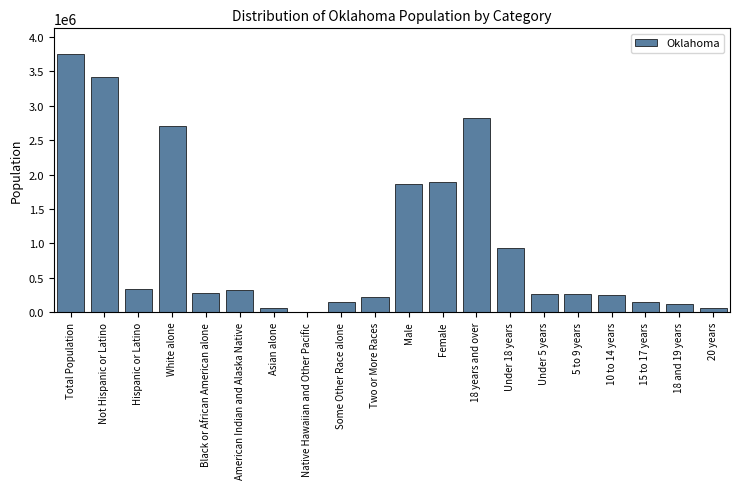

How many series are shown in this chart?

1